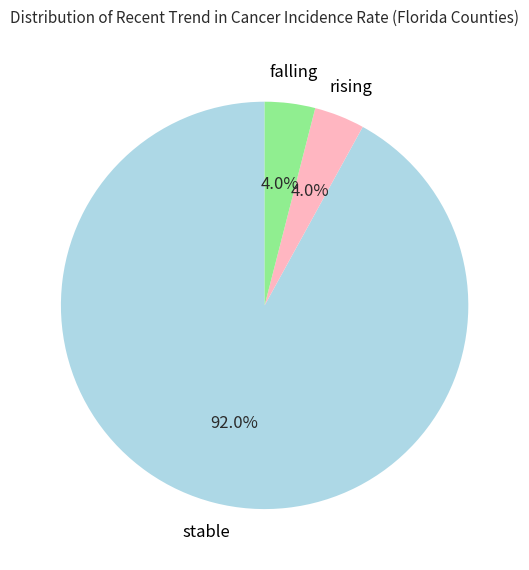

Is there any slice that represents more than half of the pie?

Yes